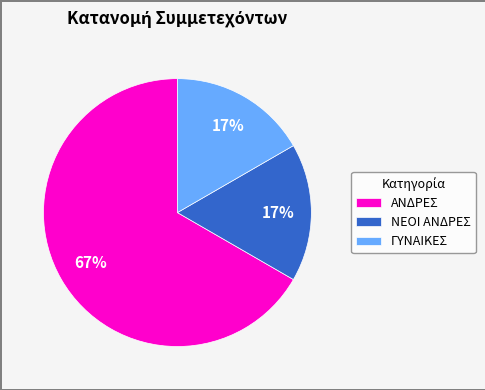

Count the number of slices in the pie.

3